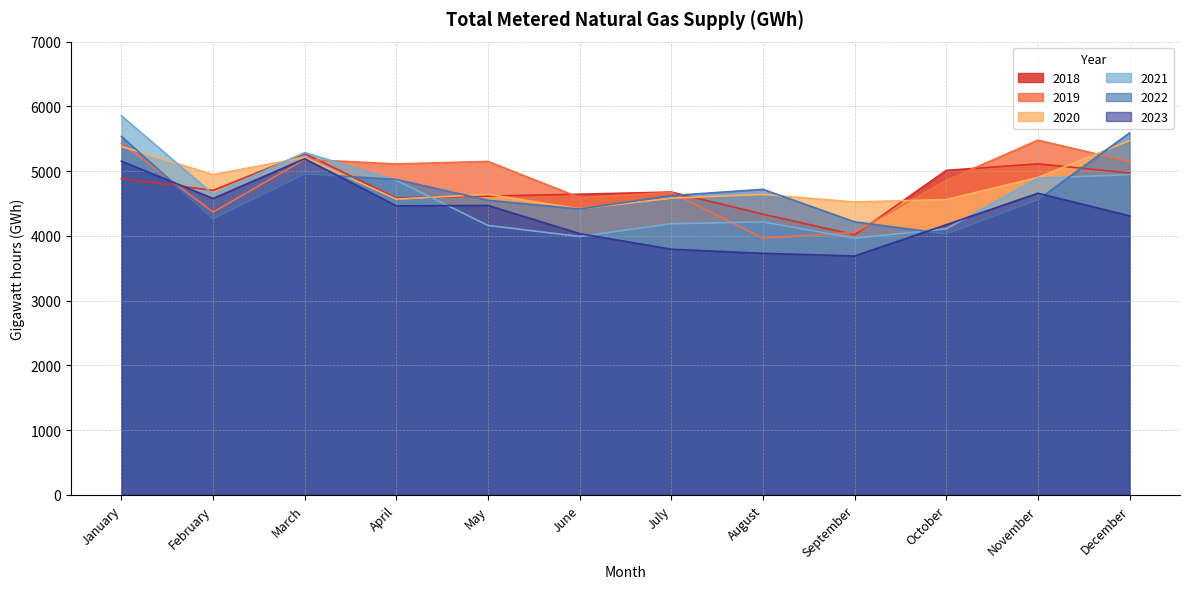

Reading left to right, what are all the values shown in this chart?

2018: January=4884	February=4703	March=5271	April=4584	May=4615	June=4644	July=4677	August=4335	September=4017	October=5012	November=5112	December=4972
2019: January=5431	February=4367	March=5181	April=5111	May=5150	June=4592	July=4670	August=3966	September=4052	October=4858	November=5478	December=5147
2020: January=5380	February=4947	March=5212	April=4567	May=4643	June=4417	July=4584	August=4640	September=4523	October=4562	November=4903	December=5472
2021: January=5855	February=4644	March=5287	April=4858	May=4161	June=3991	July=4188	August=4216	September=3965	October=4109	November=4891	December=4946
2022: January=5538	February=4264	March=4958	April=4871	May=4550	June=4415	July=4622	August=4719	September=4217	October=4029	November=4559	December=5590
2023: January=5154	February=4578	March=5191	April=4464	May=4470	June=4035	July=3794	August=3731	September=3690	October=4172	November=4659	December=4309